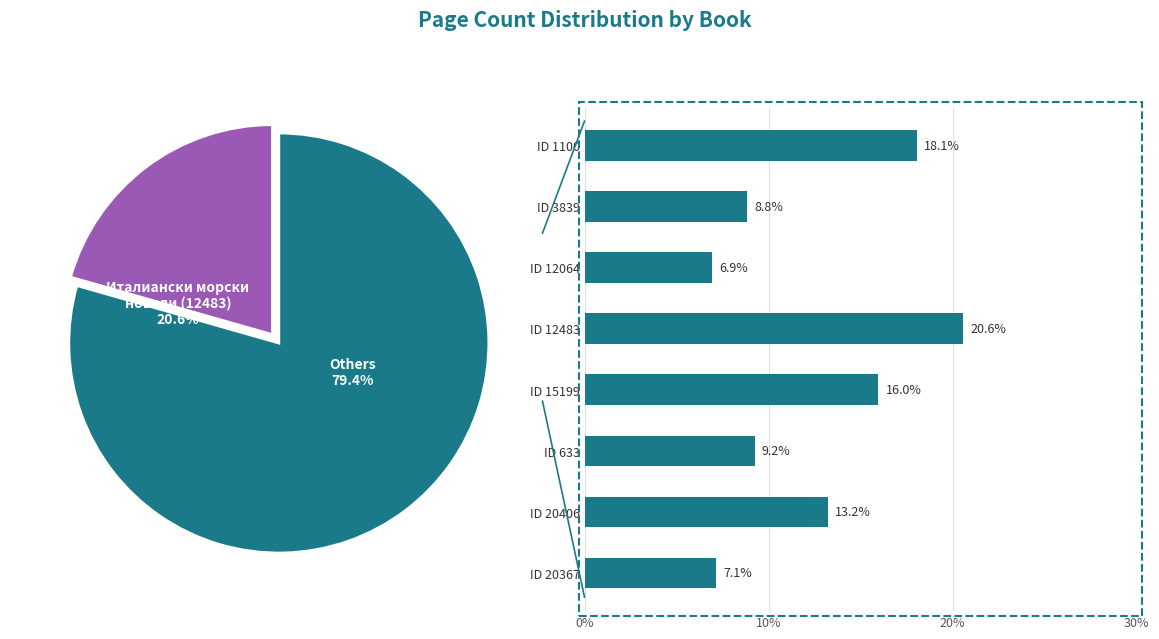

To the nearest percent, what is the difference between the ID 20406 and ID 12483 slice percentages?

7%